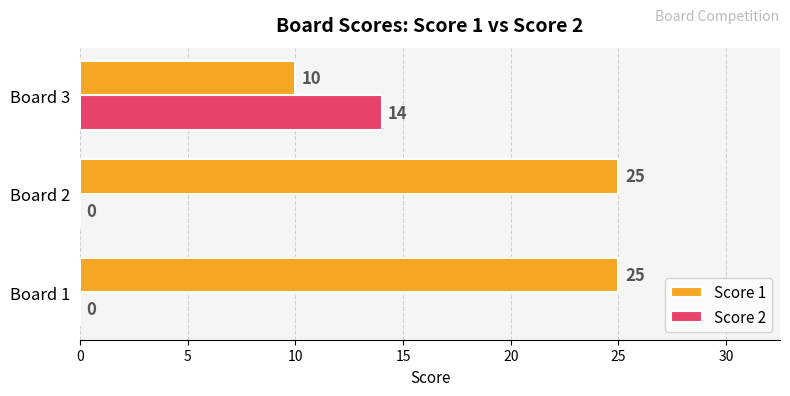

The Score 2 series shows 0 at Board 1. True or false?

True